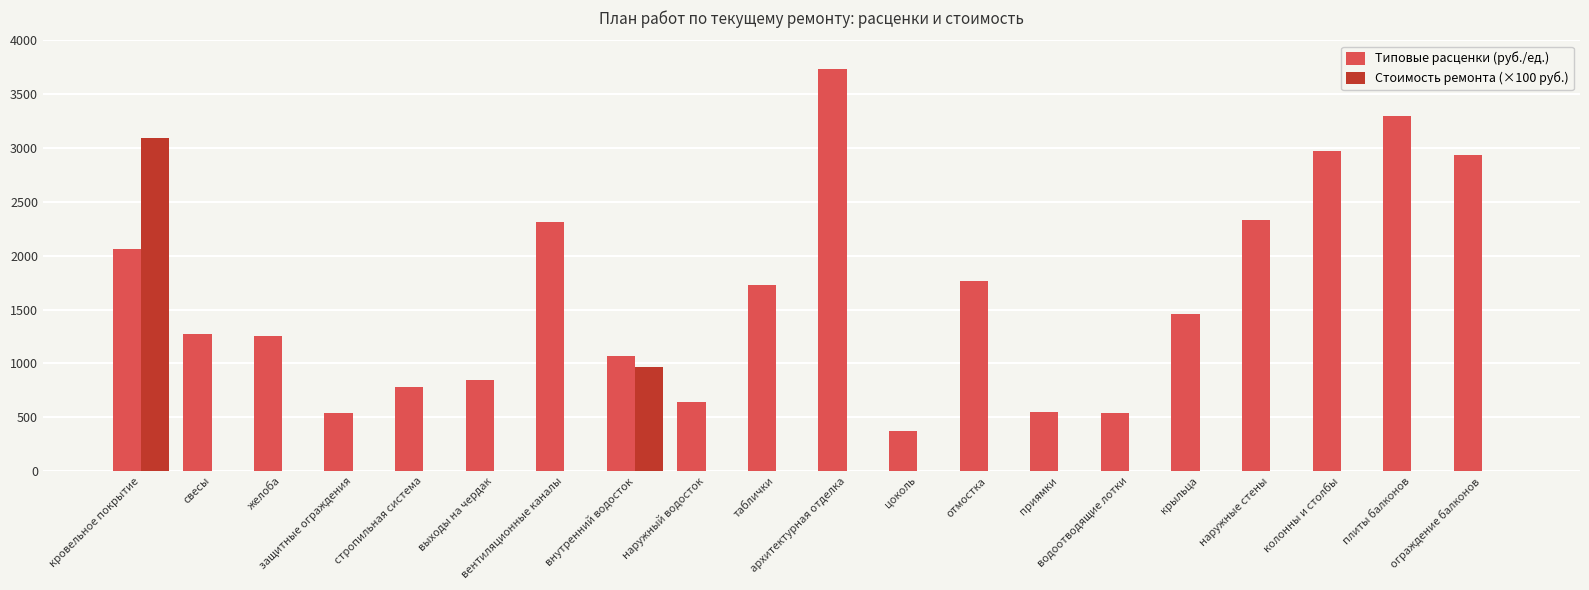

What is the sum of all Стоимость ремонта (×100 руб.) values?

4059.5